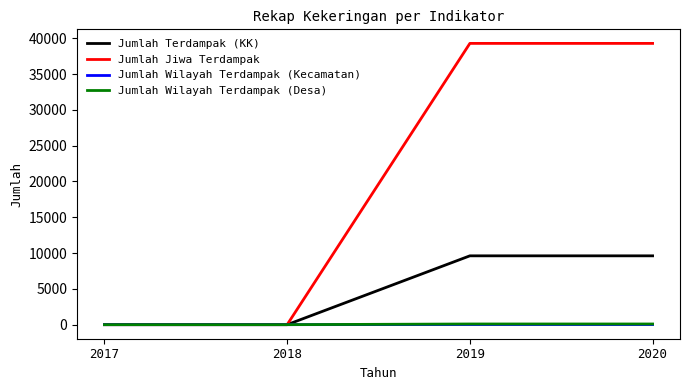

What is the maximum value shown in the chart?

39279